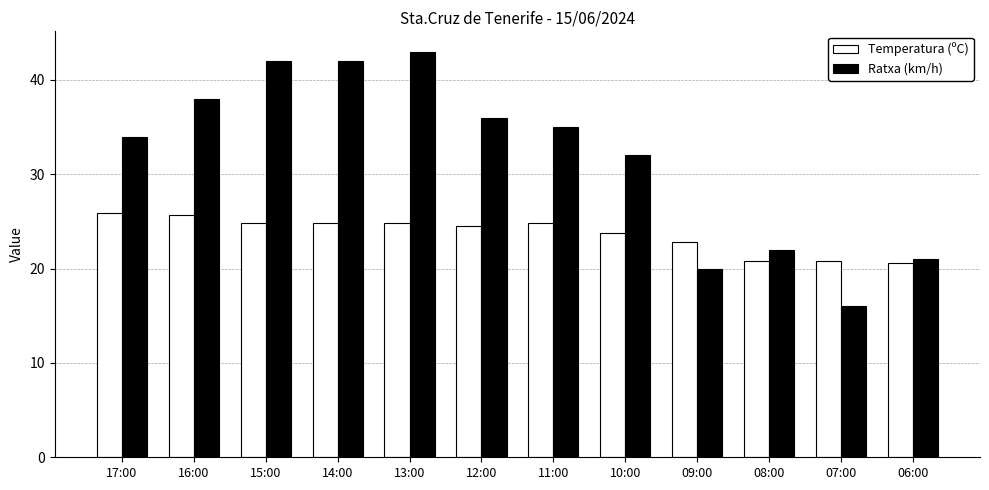

What is the difference between the highest and lowest values at 12:00?

11.5